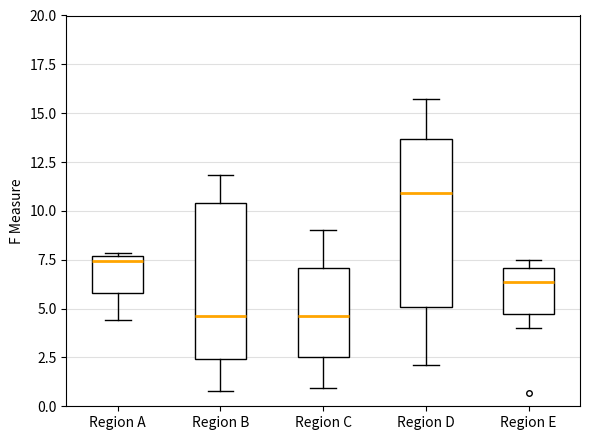

Which box is the tallest, from its lower edge to its upper edge?

Region D